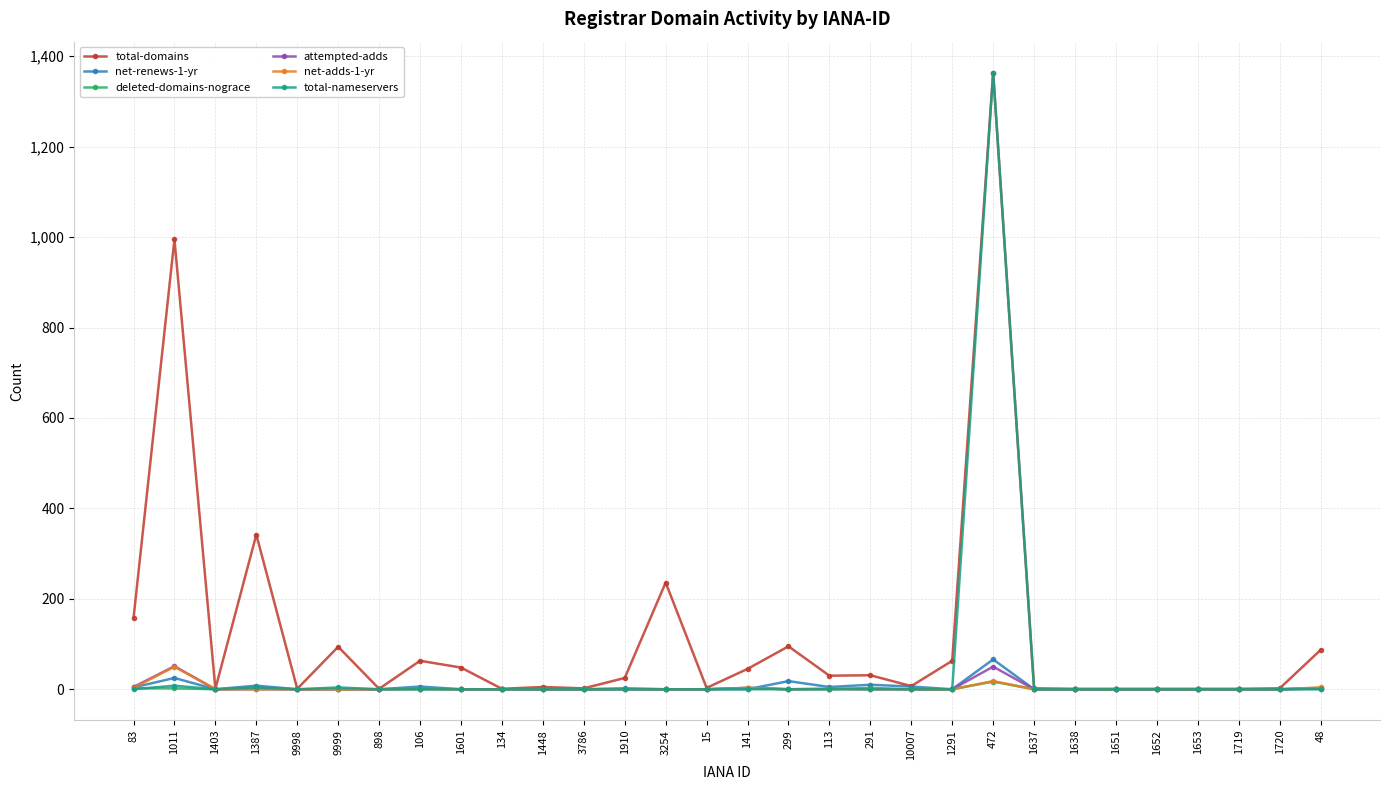

How many values in the attempted-adds series exceed 0?

7